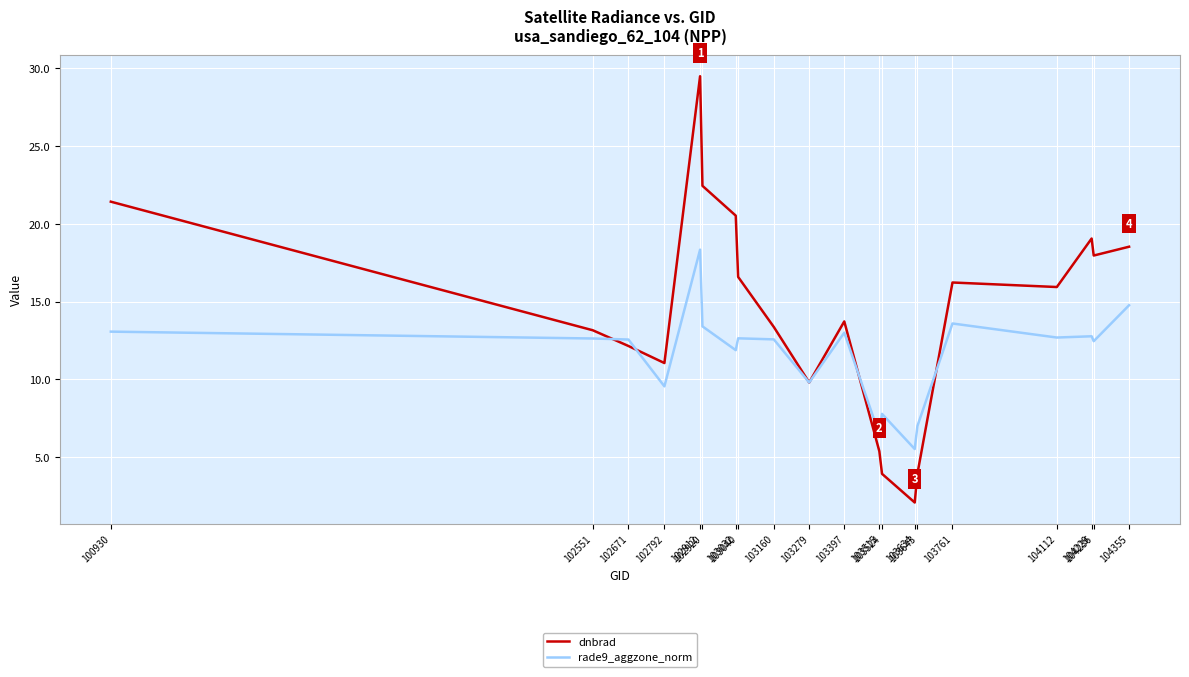

What is the difference between the second highest and minimum values in the rade9_aggzone_norm series?

9.2